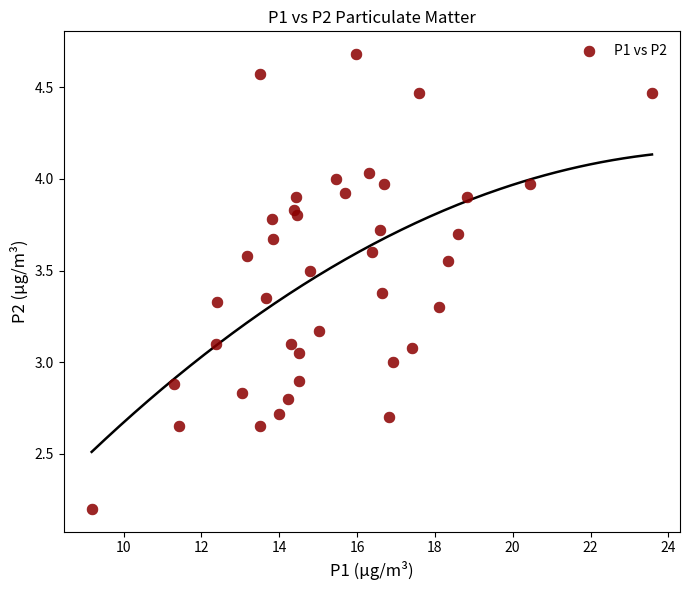

What is the range of Y values (max minus min)?

2.5